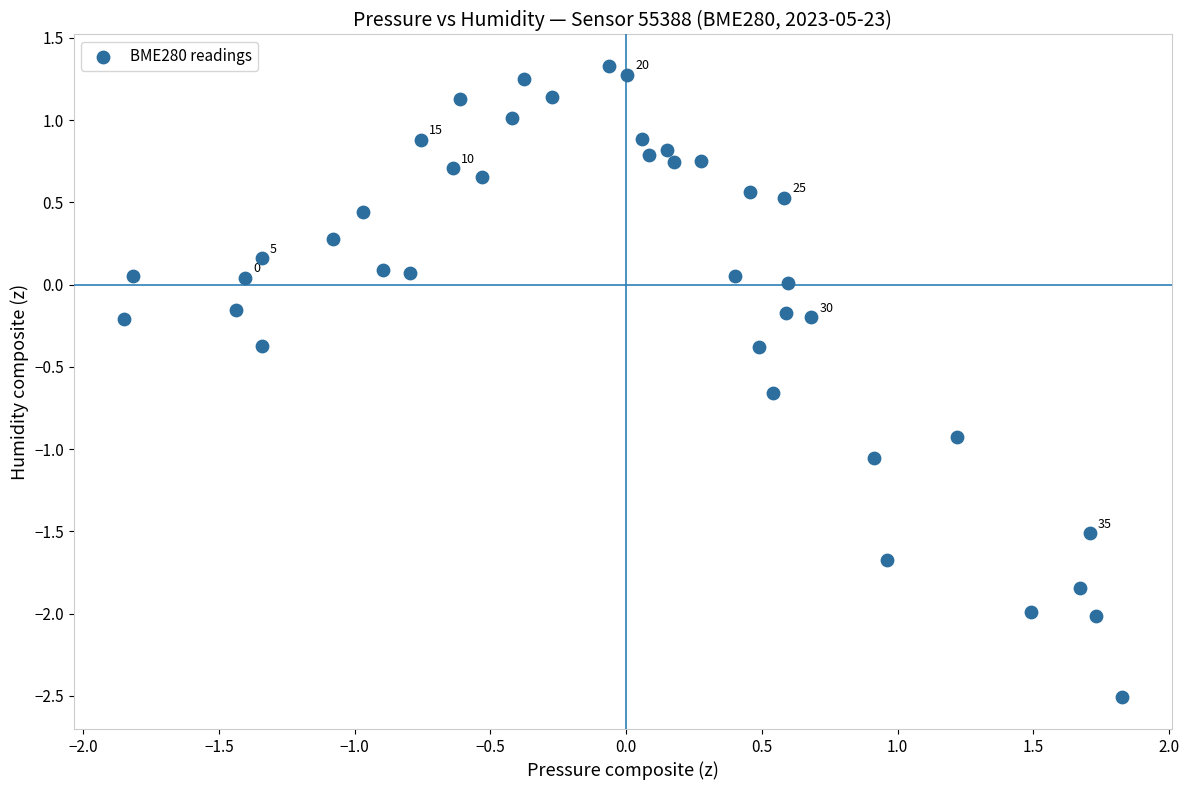

What is the range of X values (max minus min)?

3.7